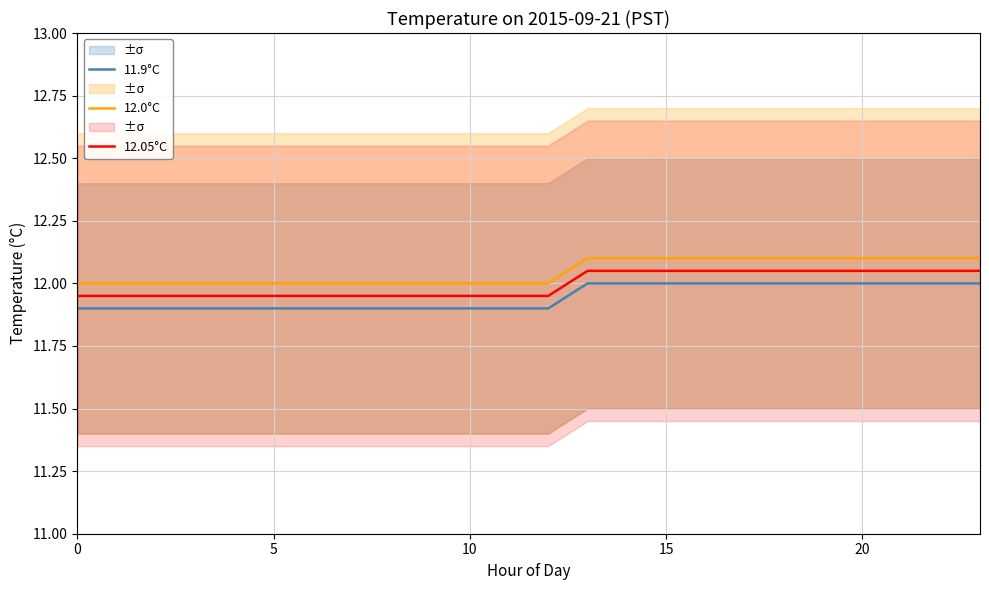

The 11.9°C series shows 11.9 at 6. True or false?

True